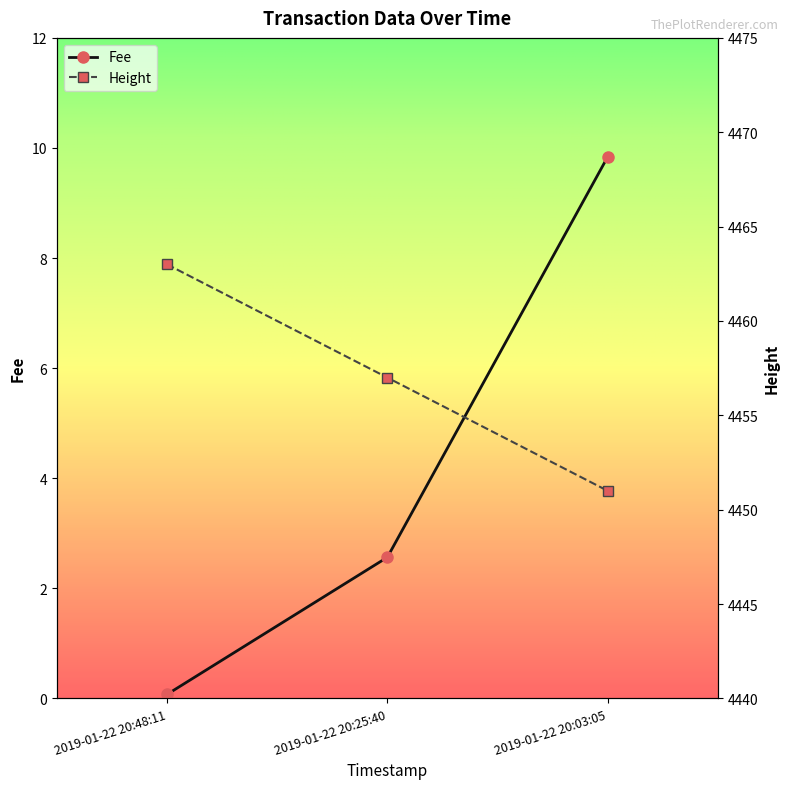

True or false: Fee has a value of 0.1 at 2019-01-22 20:48:11.

True